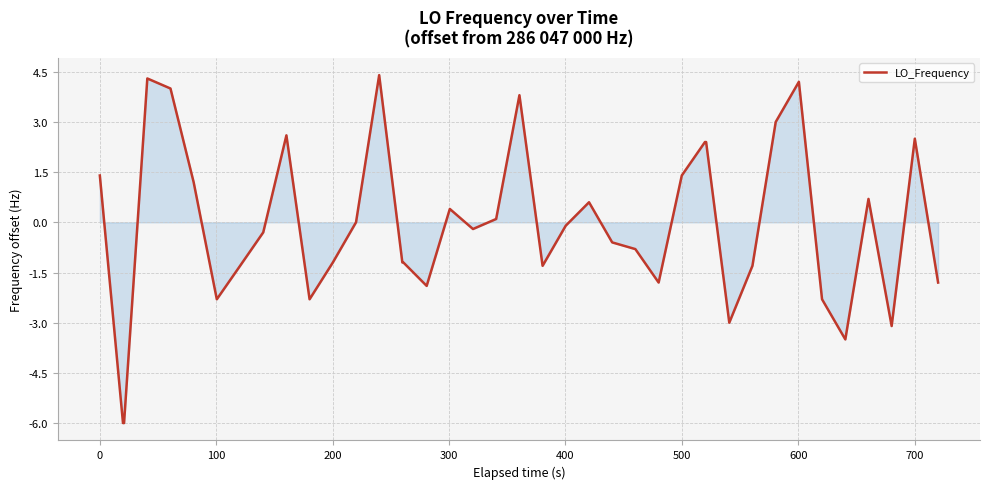

What is the difference between the maximum and minimum values?

10.4